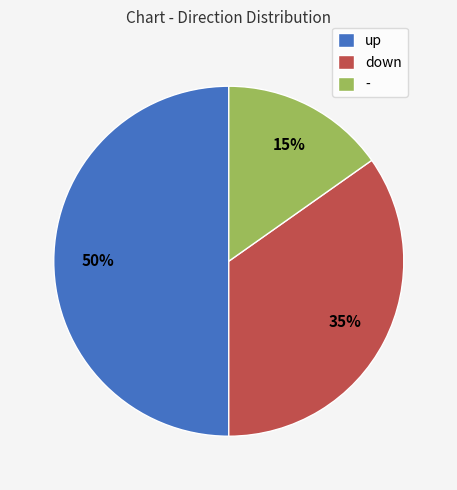

Is it true that up is 50% of the pie?

True